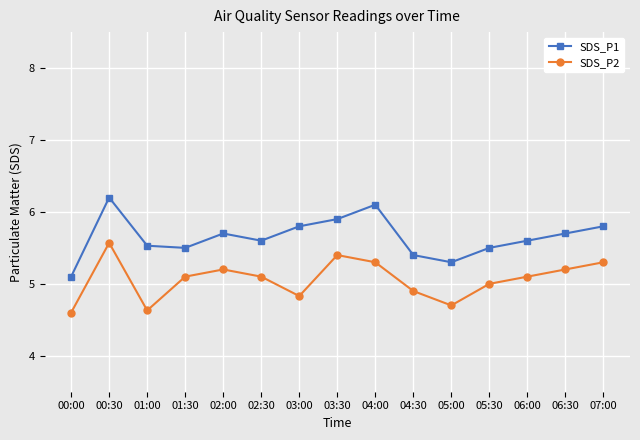

True or false: SDS_P1 has more than 2 interior local peaks.

True